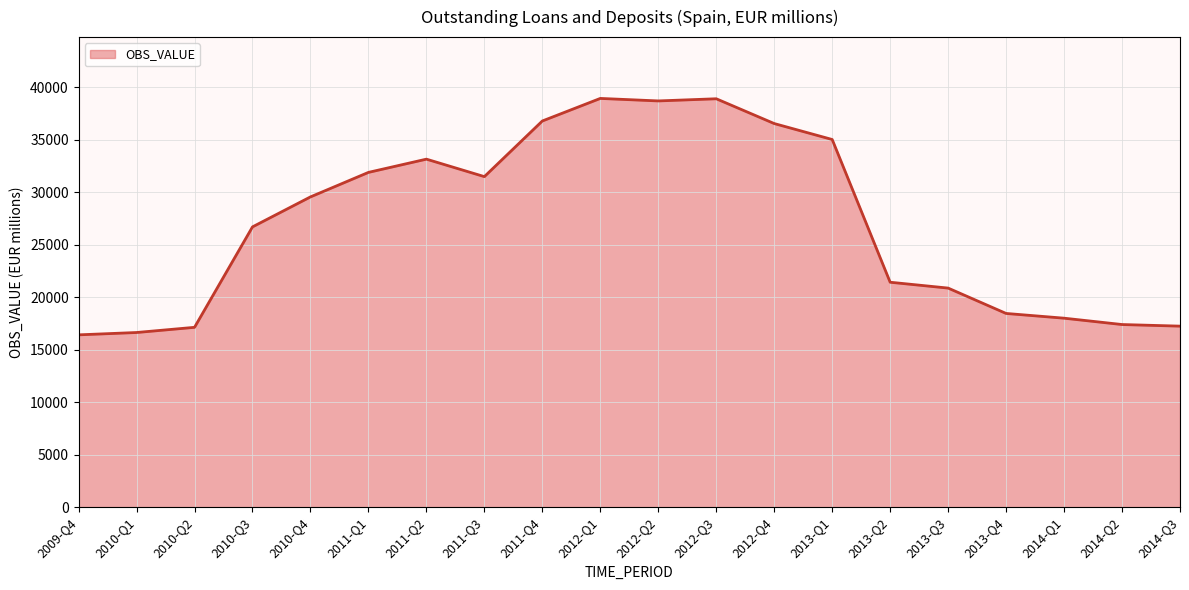

At which label is the value closest to 27684?

2010-Q3